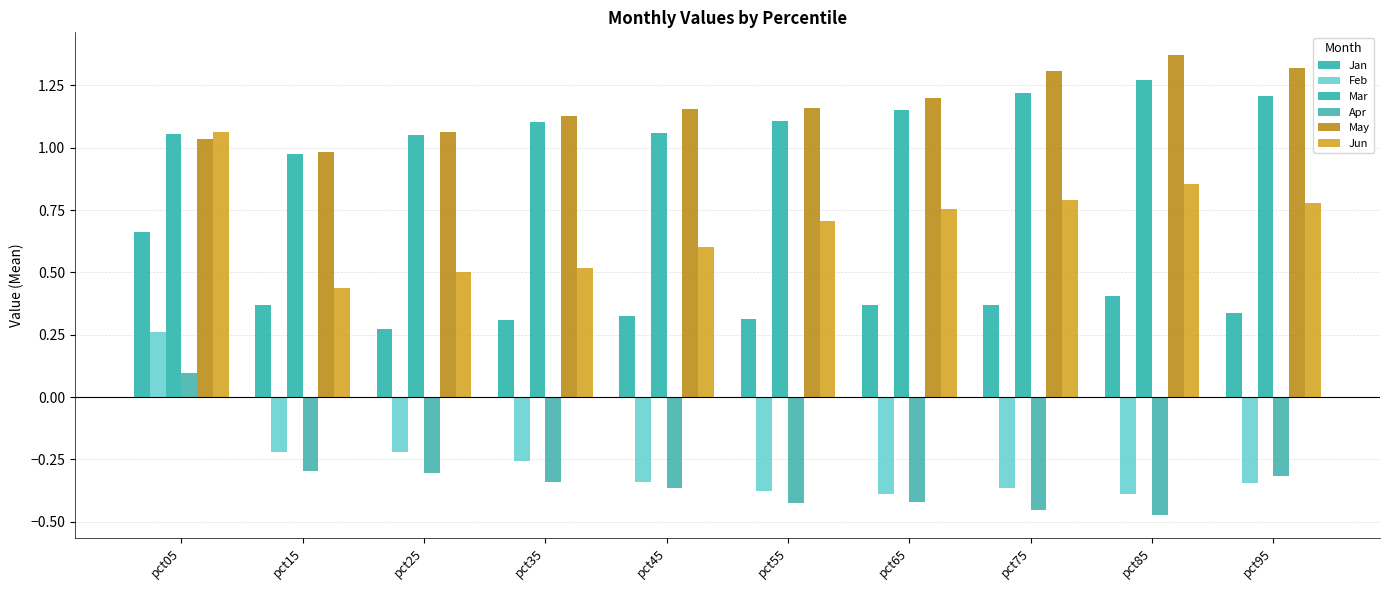

Does the chart contain stacked bars?

No